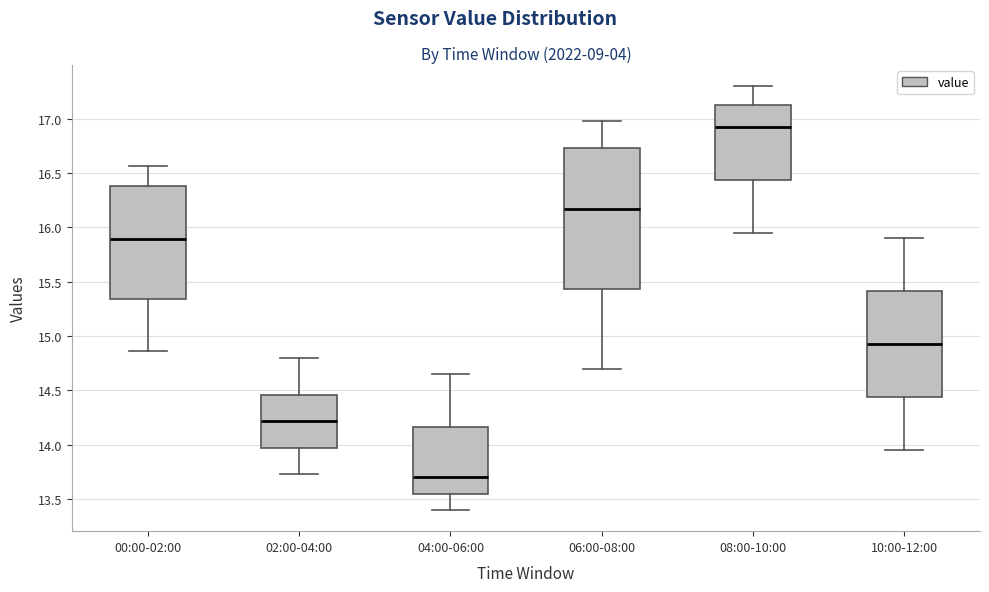

Reading left to right, transcribe this box plot: for each box, give where its median line is, the range the box spans, and where its two whiskers end, as read against the y-axis. The values are not printed on the chart, so give them approximately, as read against the axis.

00:00-02:00: median 15.90, box 15.35 to 16.40, whiskers 14.85 to 16.55
02:00-04:00: median 14.20, box 13.95 to 14.45, whiskers 13.75 to 14.80
04:00-06:00: median 13.70, box 13.55 to 14.15, whiskers 13.40 to 14.65
06:00-08:00: median 16.15, box 15.45 to 16.75, whiskers 14.70 to 17.00
08:00-10:00: median 16.95, box 16.45 to 17.15, whiskers 15.95 to 17.30
10:00-12:00: median 14.95, box 14.45 to 15.40, whiskers 13.95 to 15.90